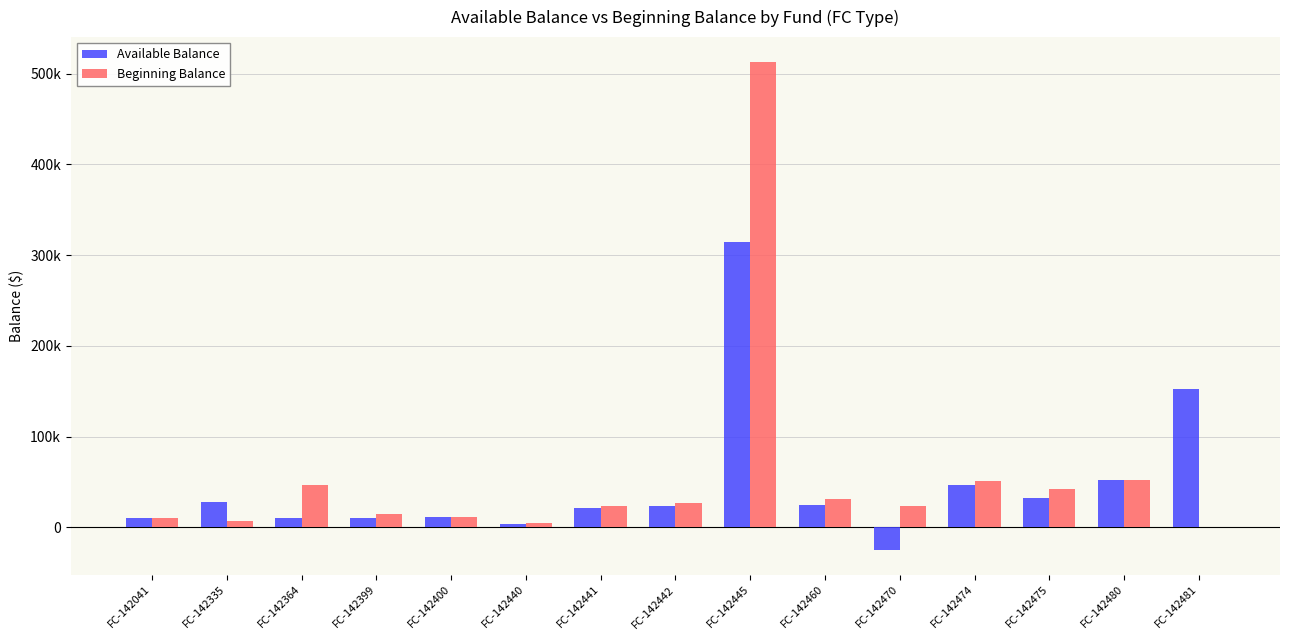

What is the maximum value shown in the chart?

513331.5